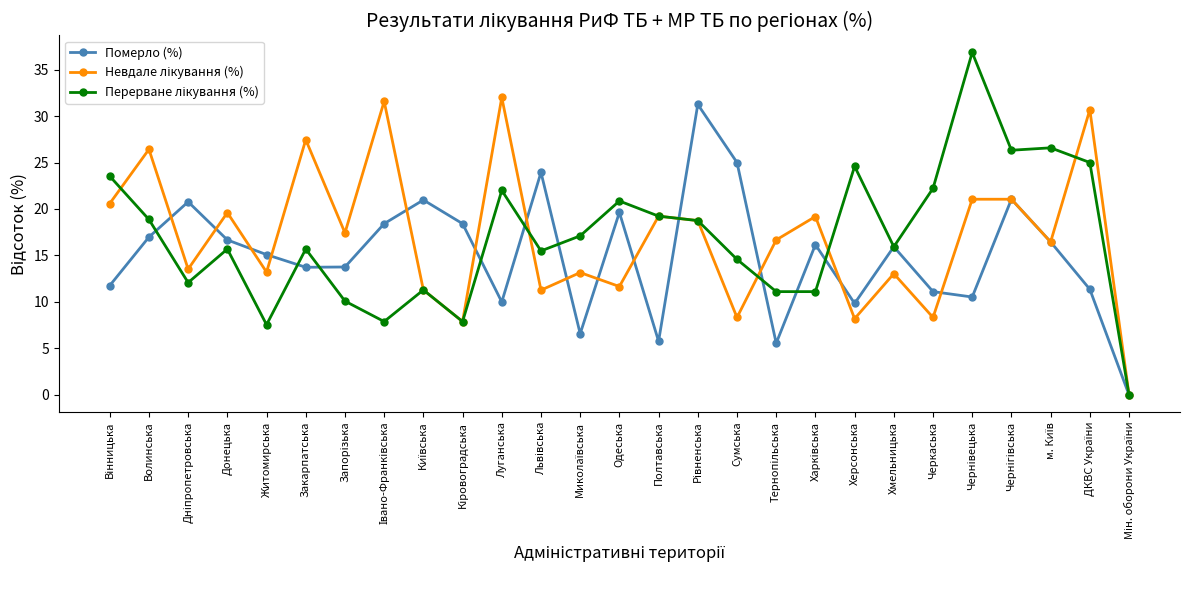

In Померло (%), how many points are lower than both neighbors (excluding endpoints)?

7